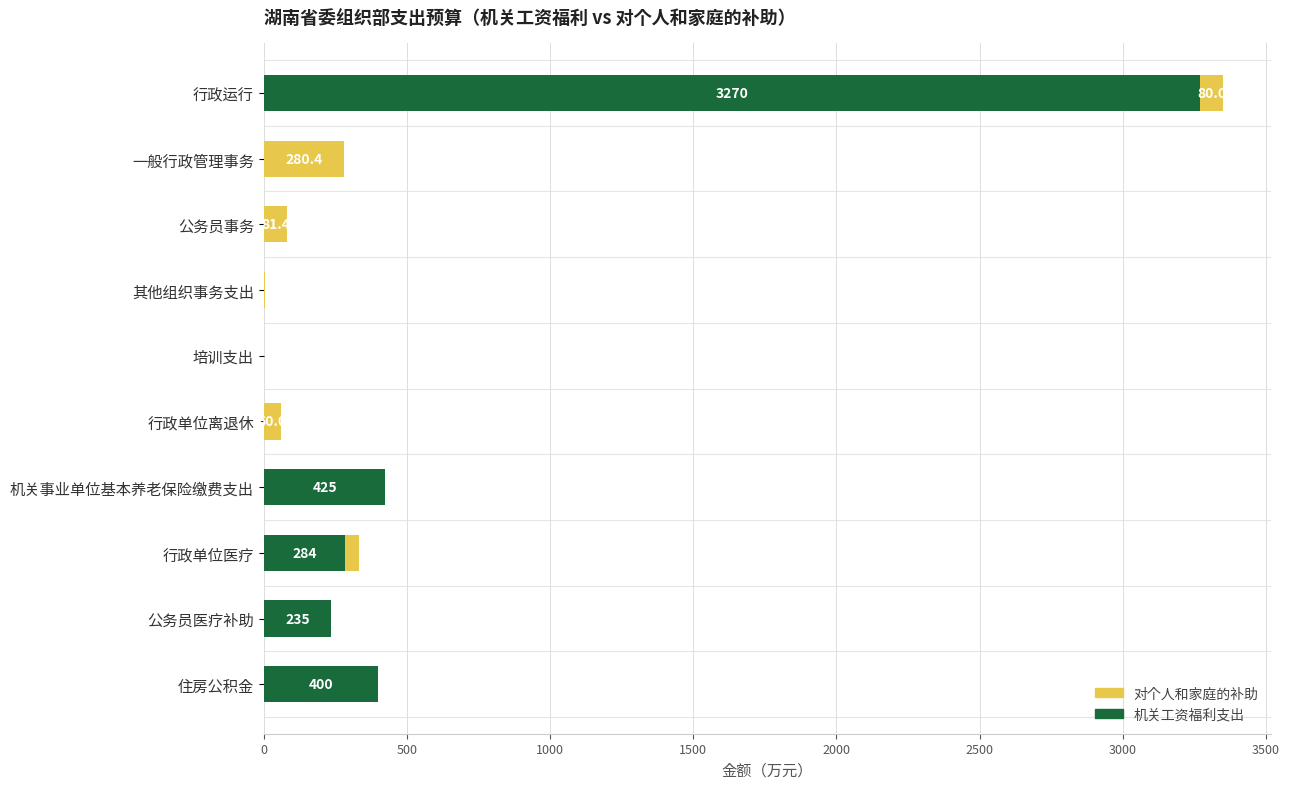

The 机关工资福利支出 series shows -1084.8 at 公务员事务. True or false?

False